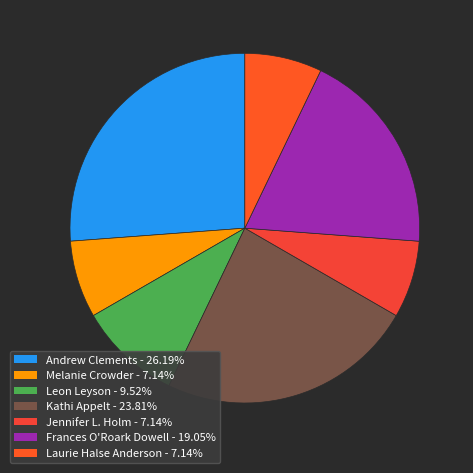

Count the number of slices in the pie.

7